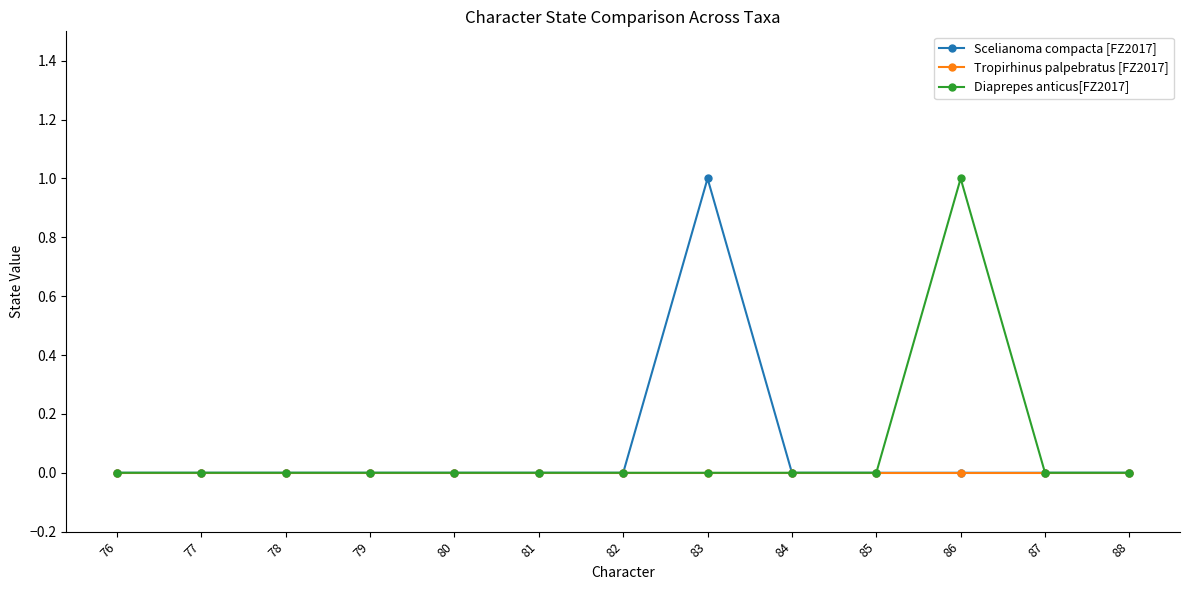

Is the value of Scelianoma compacta [FZ2017] at 82 greater than the value of Diaprepes anticus[FZ2017] at 86?

No